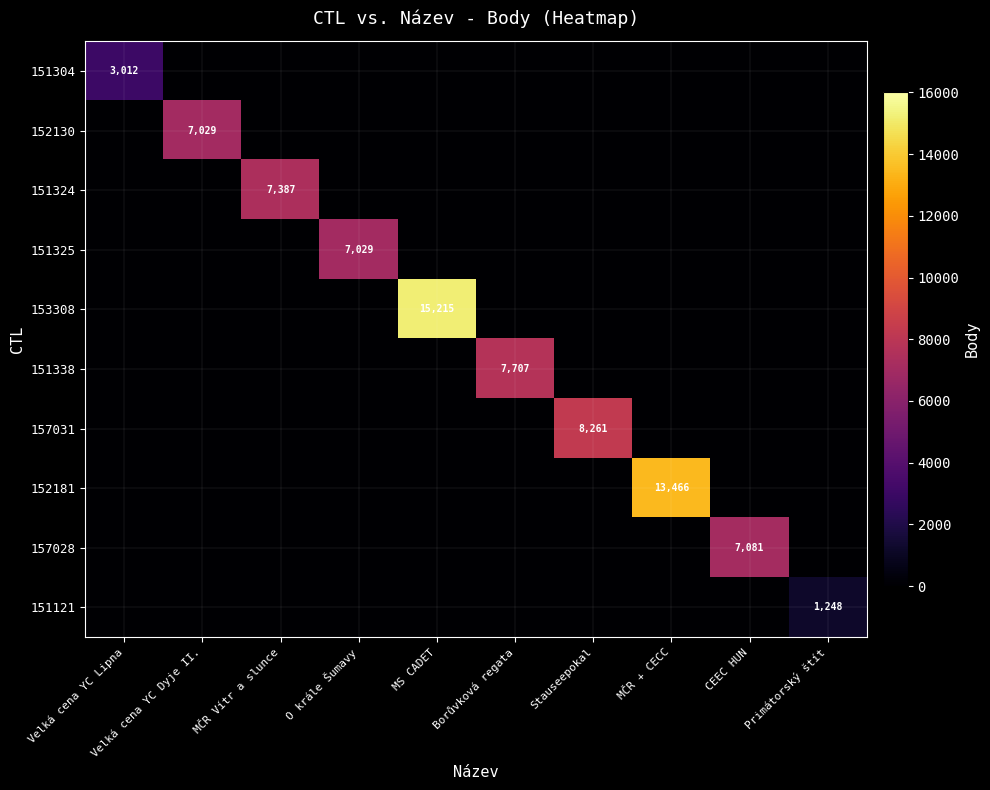

At which category is the sum across all series the highest?

MS CADET